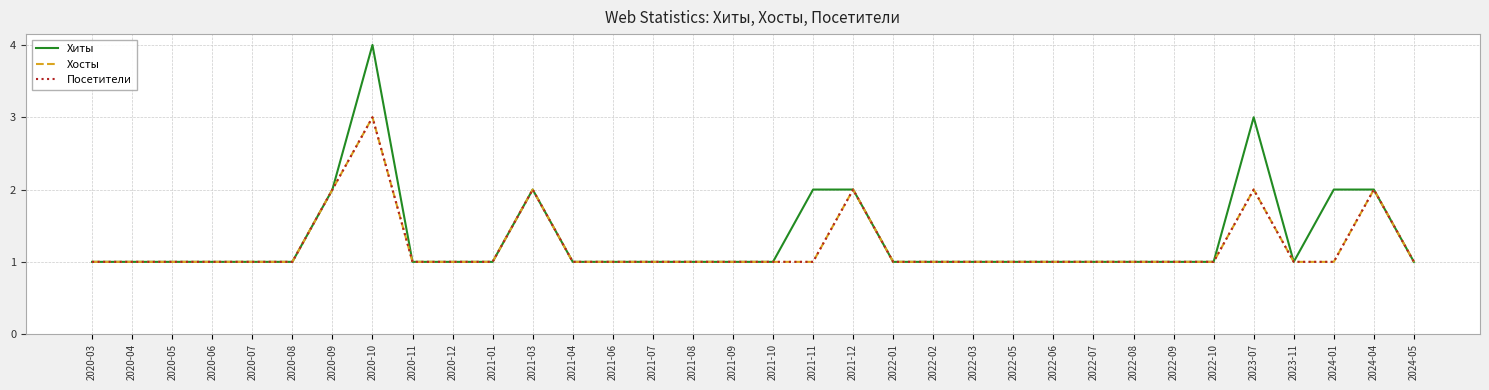

Count the Хиты values in the range 1 to 2.

32